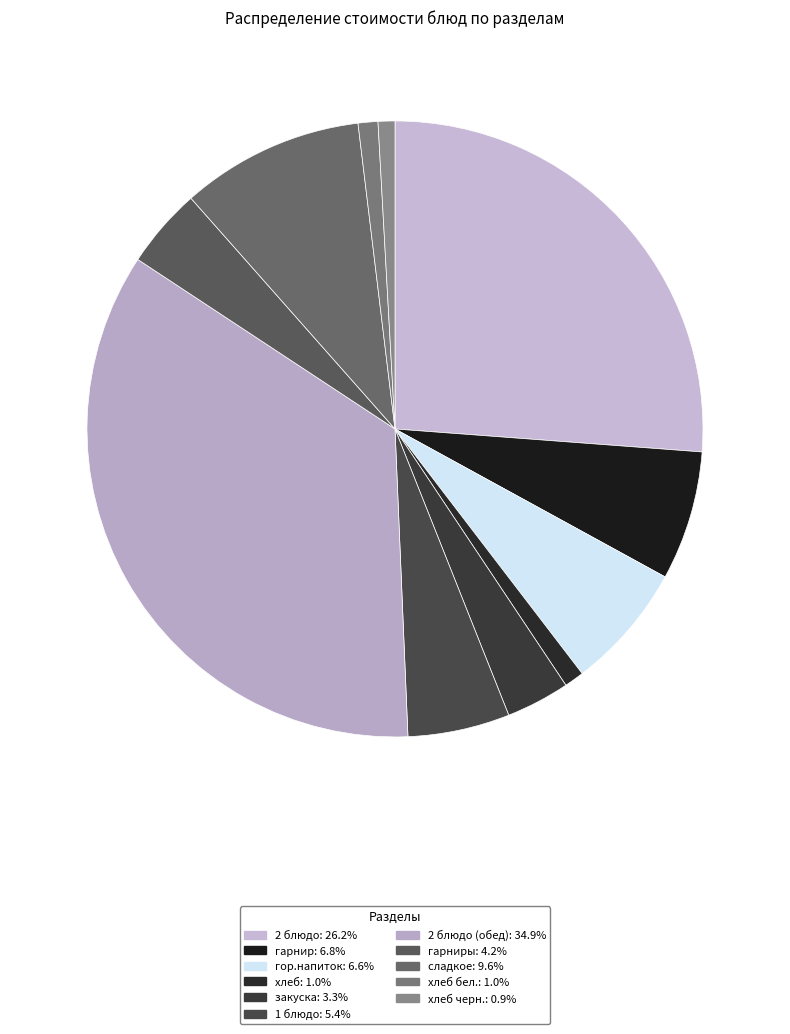

How many slices are in this pie chart?

11